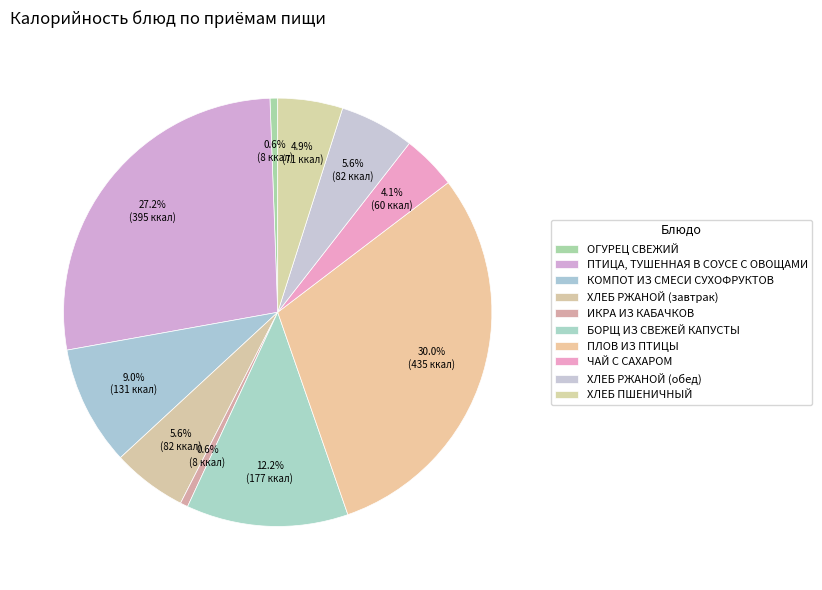

To the nearest percent, what portion does БОРЩ ИЗ СВЕЖЕЙ КАПУСТЫ represent?

12%